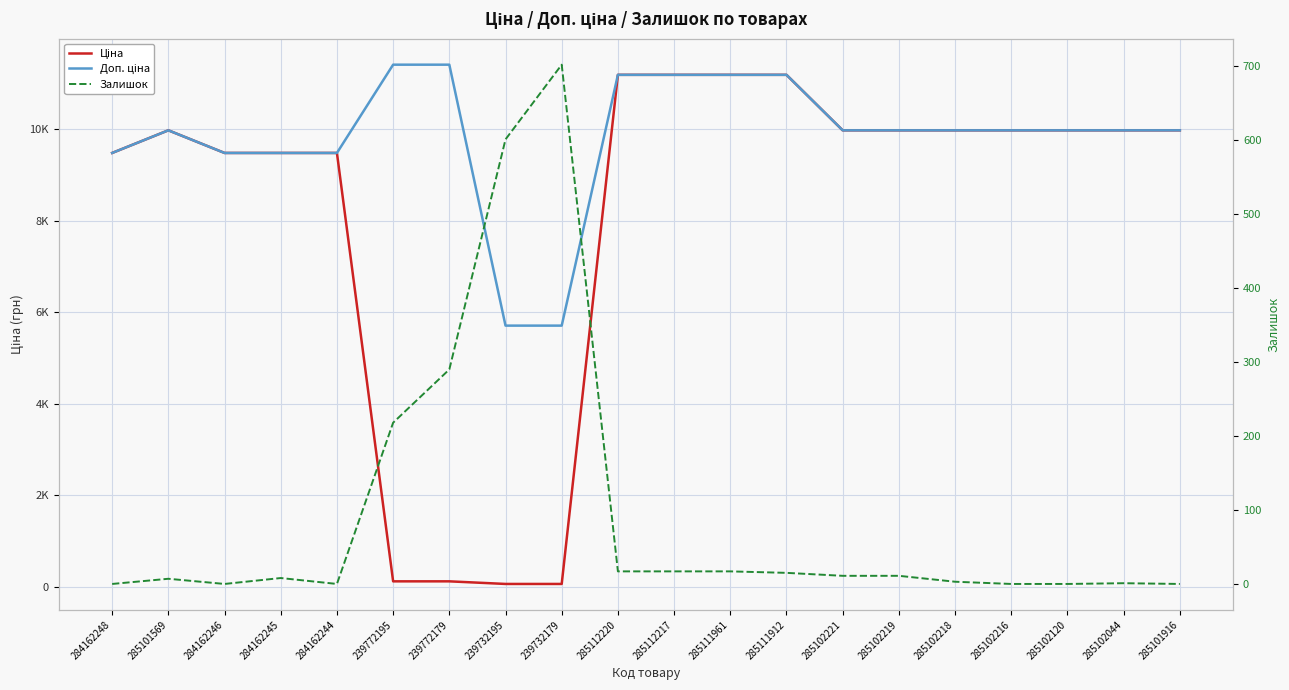

List the labels in order of Ціна value, smallest first.

239732195, 239732179, 239772195, 239772179, 284162248, 284162246, 284162245, 284162244, 285101569, 285102221, 285102219, 285102218, 285102216, 285102120, 285102044, 285101916, 285112220, 285112217, 285111961, 285111912